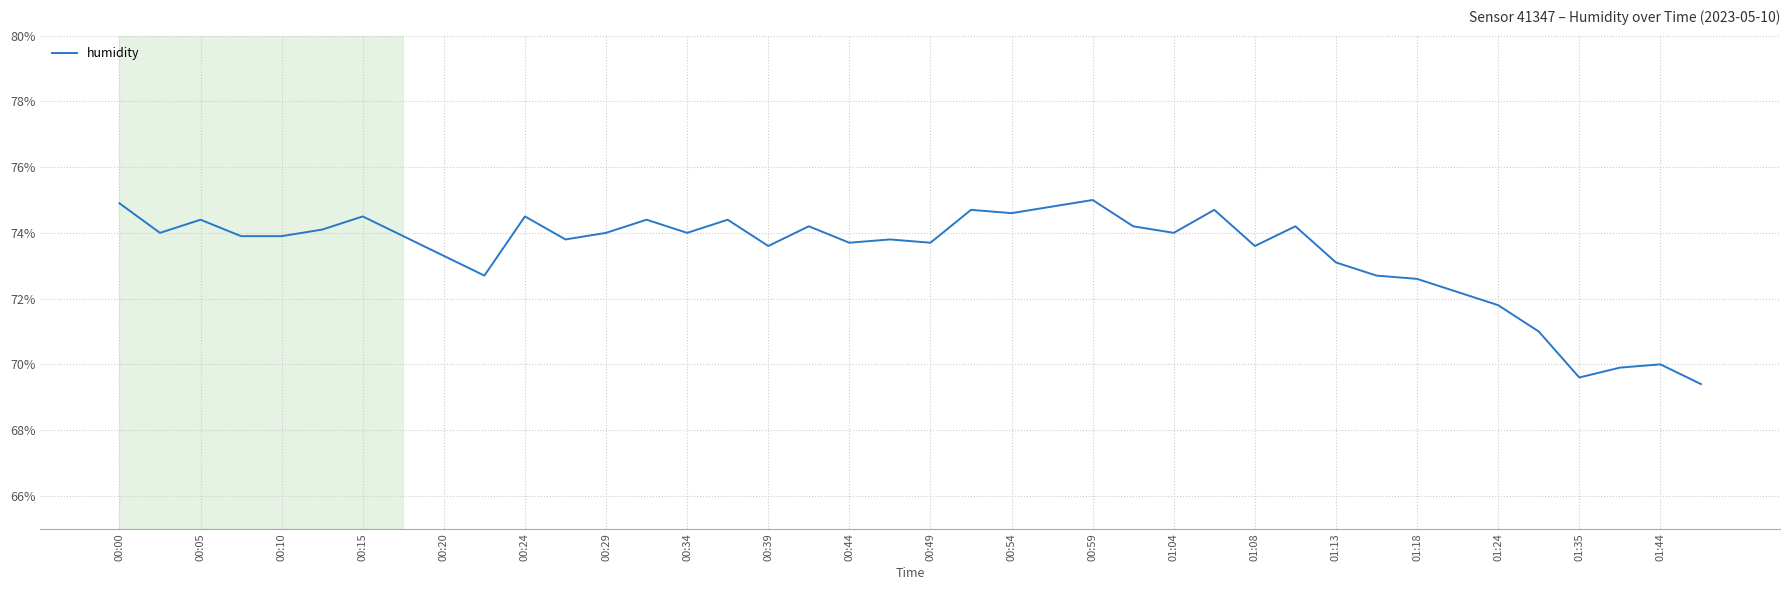

What is the difference between the maximum and minimum values?

5.6